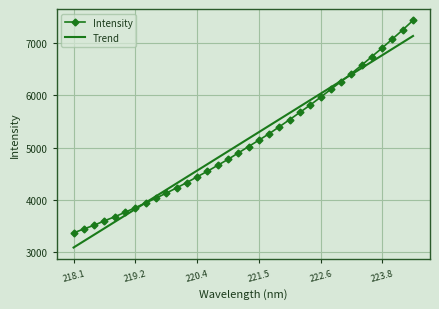

Rank the series by their maximum value, from lowest to highest.

Trend, Intensity